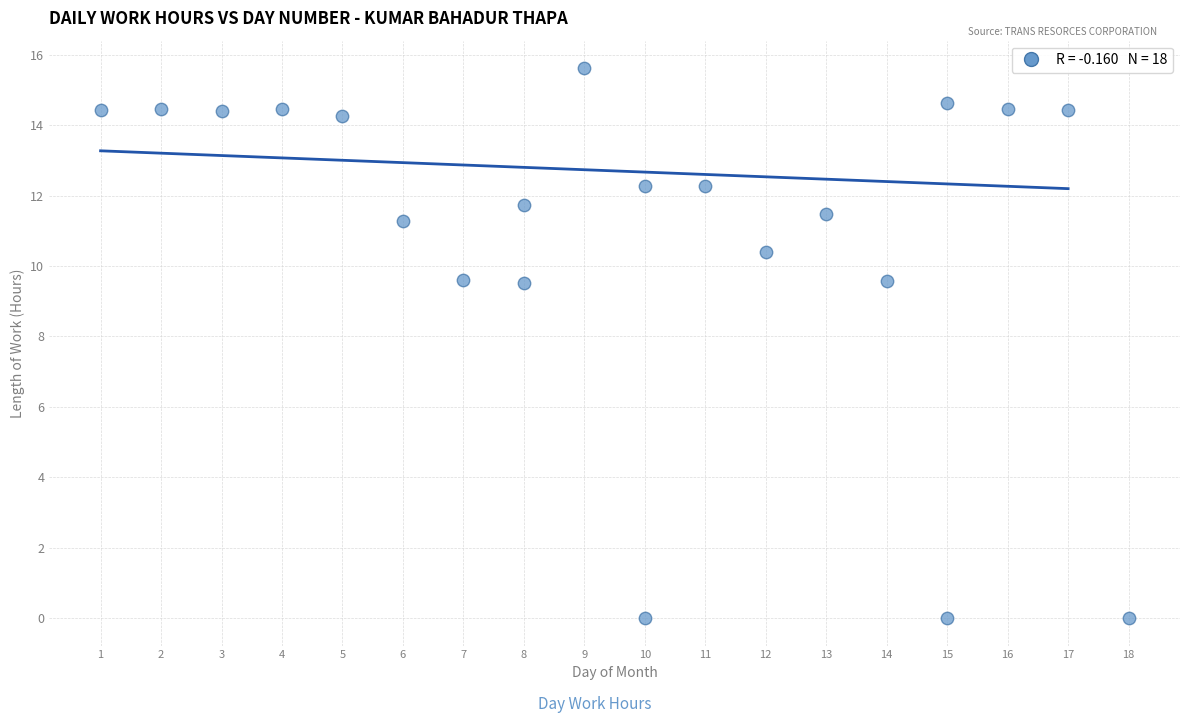

What is the range of Y values (max minus min)?

15.6